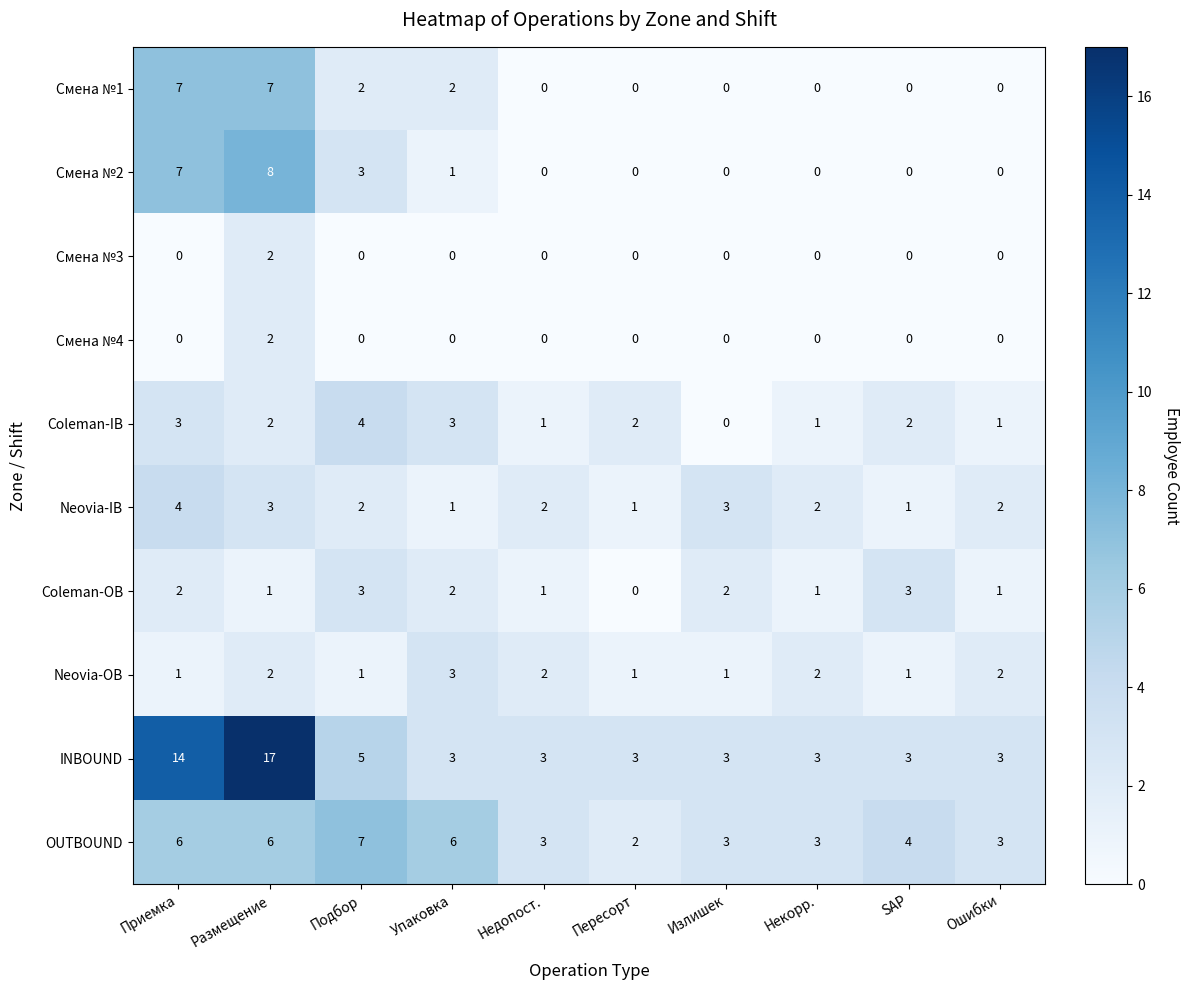

Count the number of categories in the chart.

10